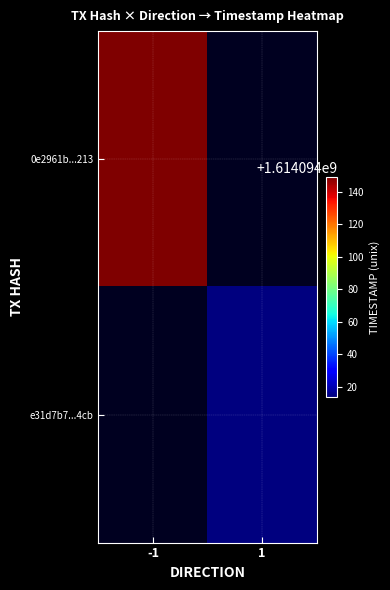

At -1, list the series in order from smallest to largest.

e31d7b78e27db108a1383e250ce9ecd1ee1a4cb, 0e2961b954d3c7a52c563952fc4cce99c0e9213